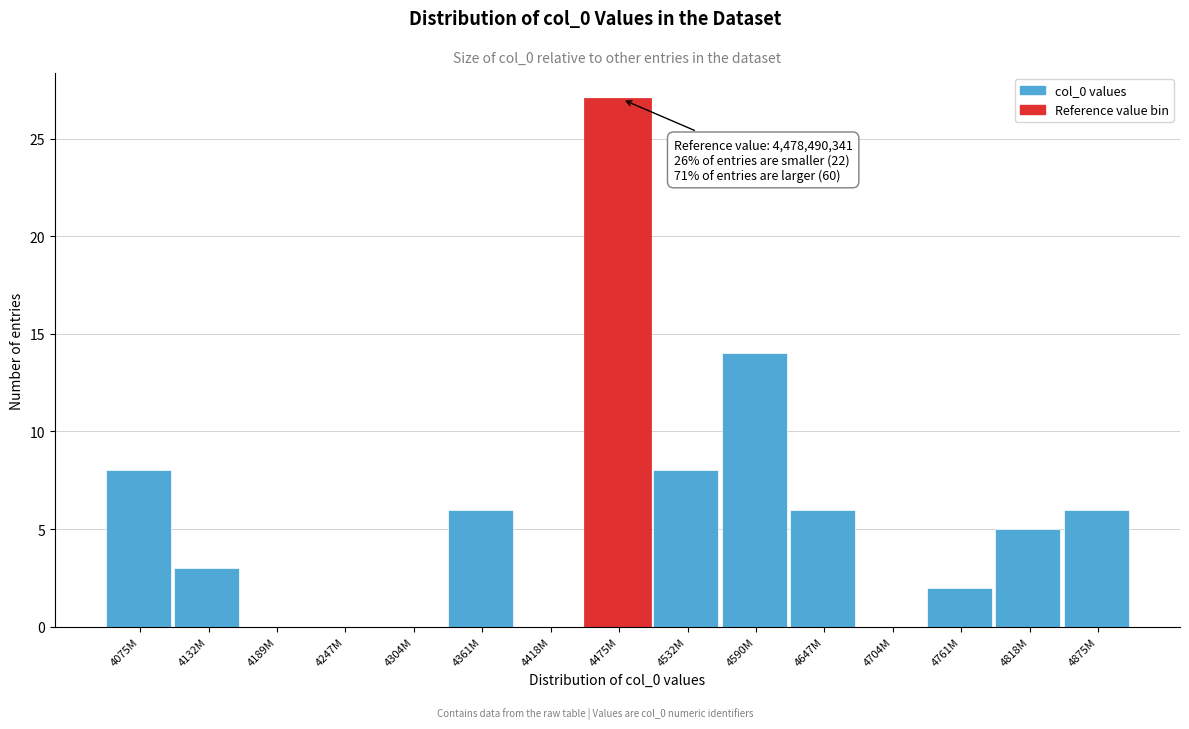

Reading left to right, what are all the values shown in this chart?

4075M=8	4132M=3	4189M=0	4247M=0	4304M=0	4361M=6	4418M=0	4475M=27	4532M=8	4590M=14	4647M=6	4704M=0	4761M=2	4818M=5	4875M=6